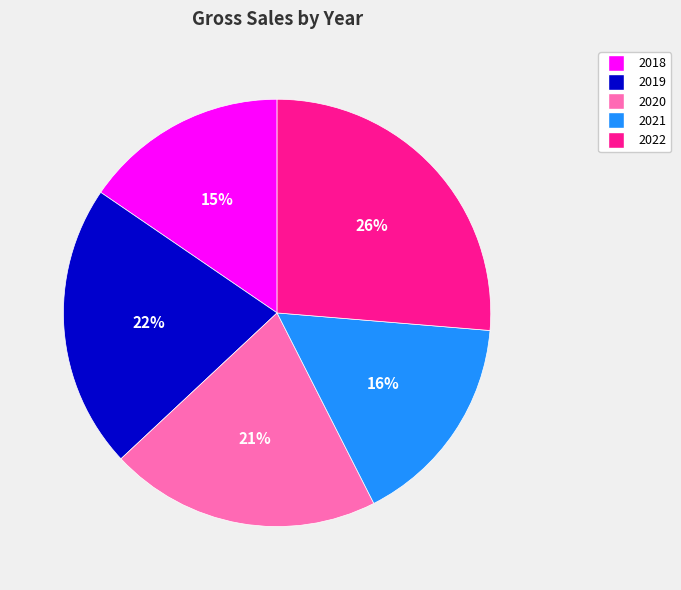

To the nearest percent, what is the difference between the 2020 and 2019 slice percentages?

1%